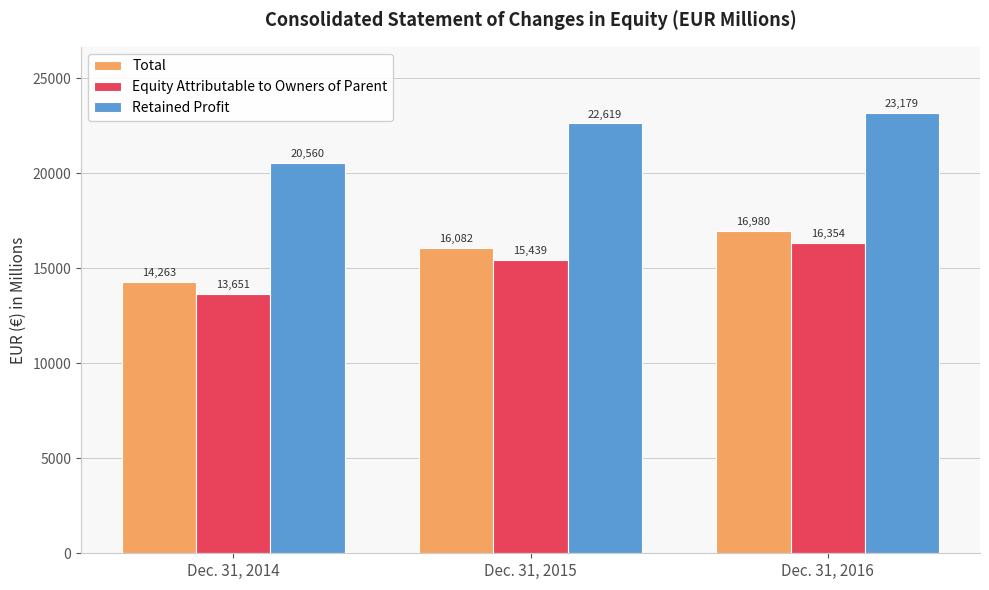

At which category is the sum across all series the highest?

Dec. 31, 2016